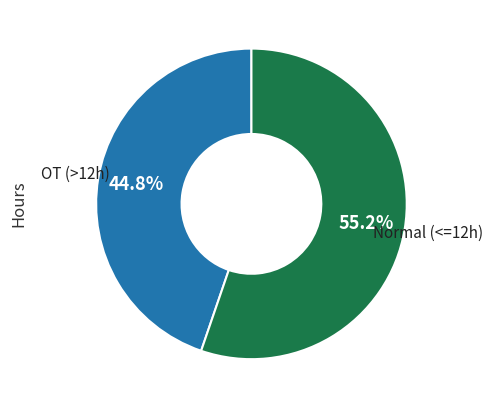

Is there a majority slice in this chart?

Yes